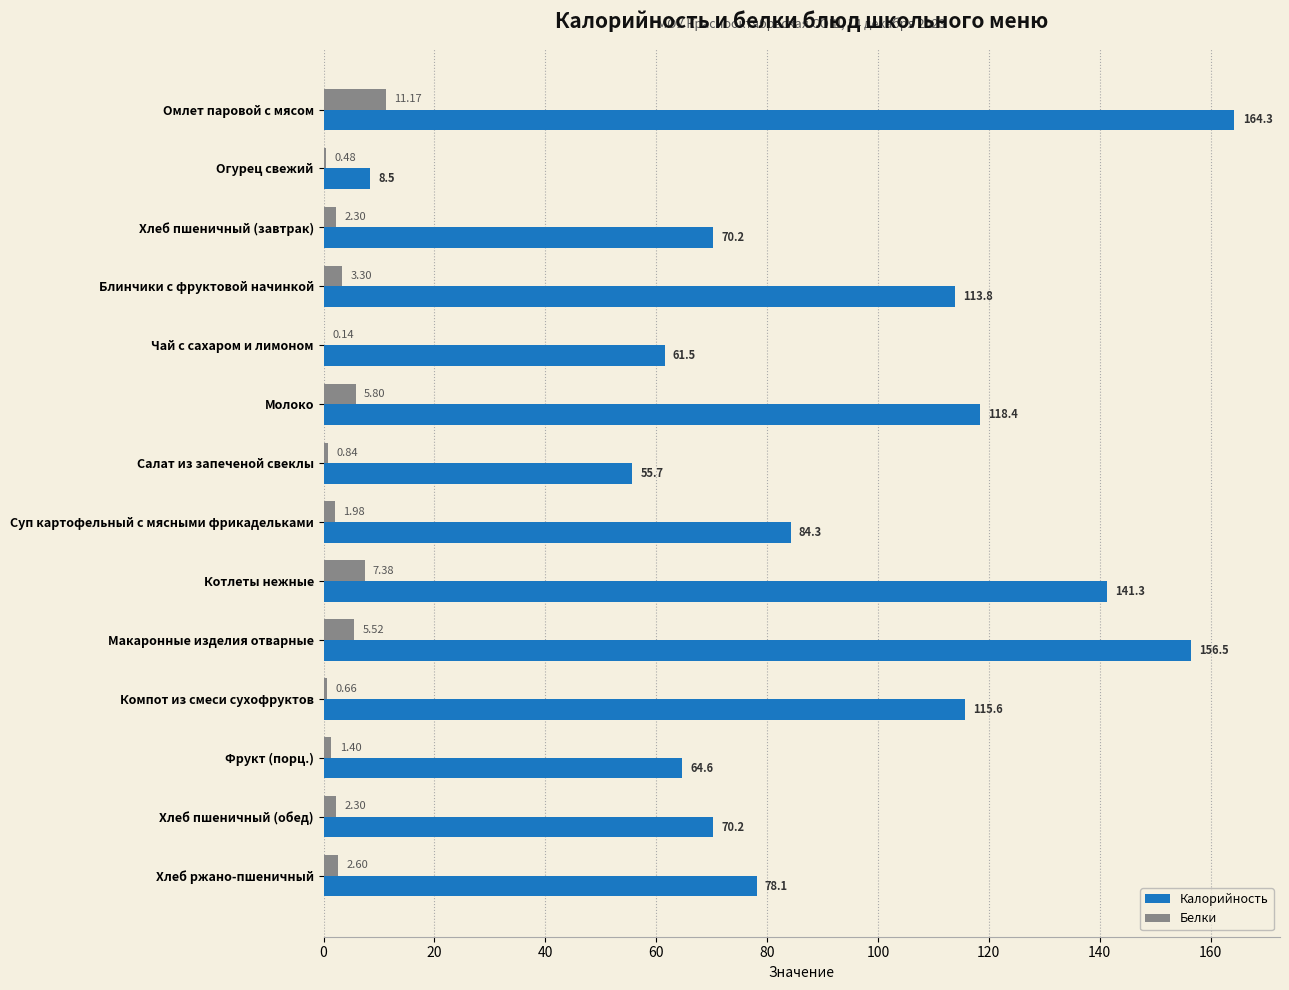

What is the sum of the Калорийность values at Компот из смеси сухофруктов and Котлеты нежные?

256.9